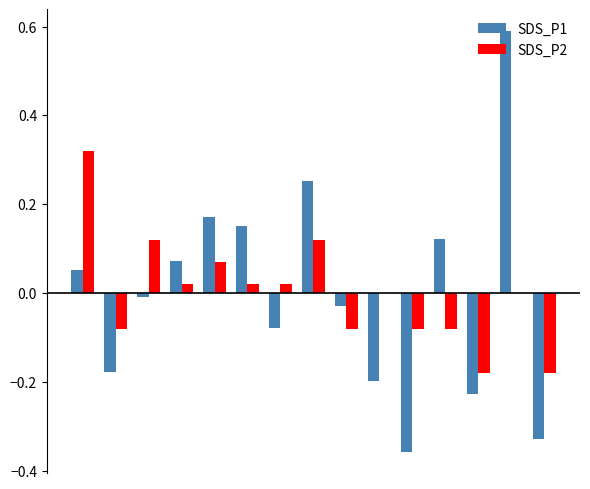

What is the maximum value shown in the chart?

0.6